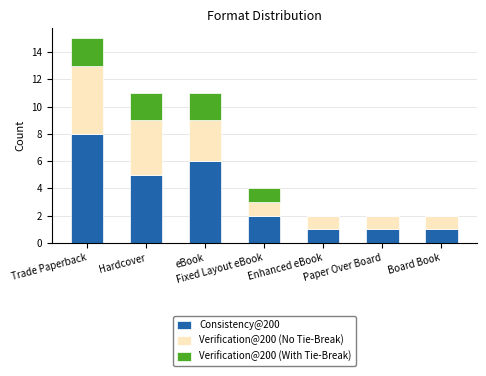

The value of Consistency@200 at Trade Paperback is 8. True or false?

True